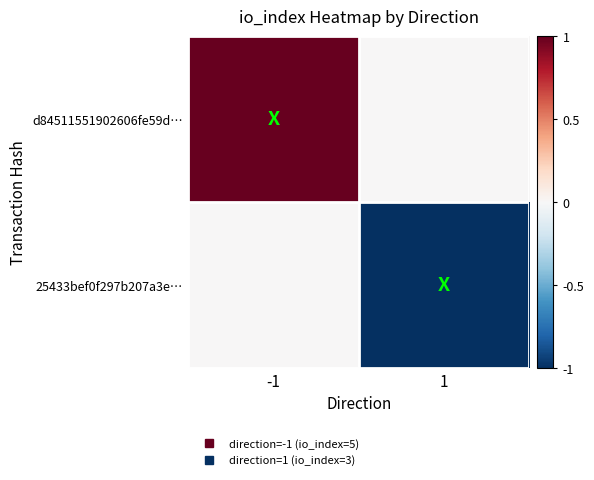

Reading left to right, transcribe all the data shown in this chart.

d84511551902606fe59d…: -1=1	1=0
25433bef0f297b207a3e…: -1=0	1=-1